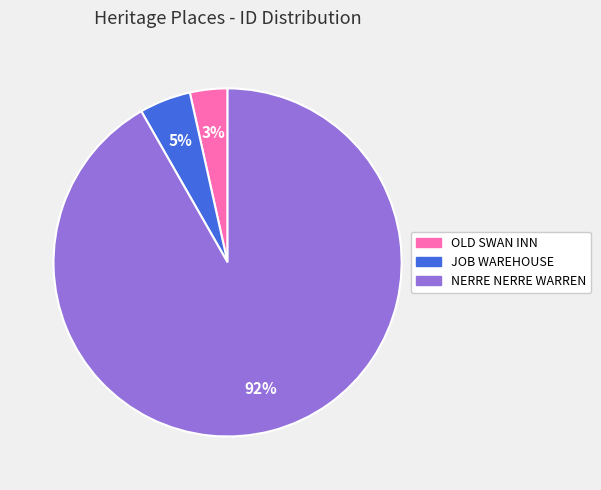

Count the number of slices in the pie.

3